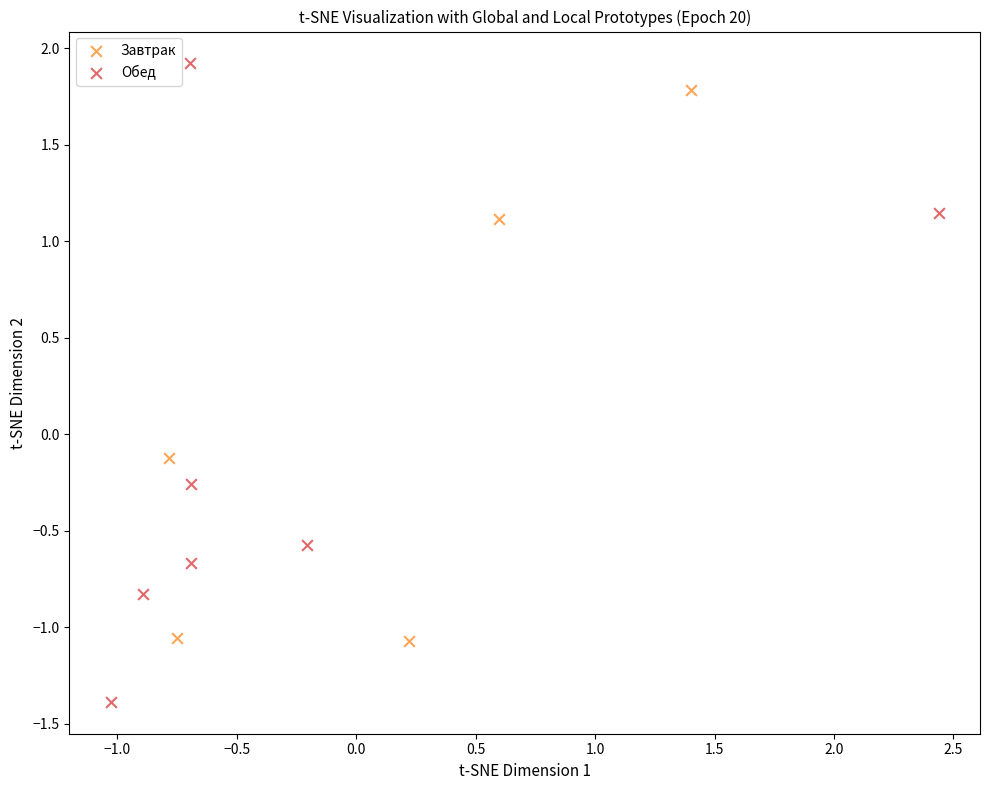

Which series has the largest Y range (max minus min)?

Обед